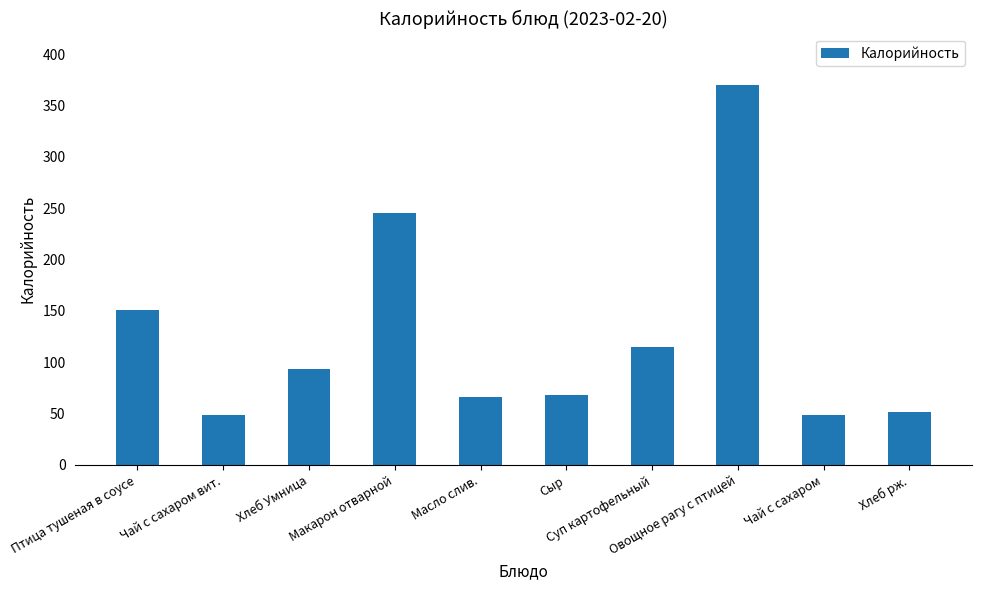

What is the smallest value displayed?

49